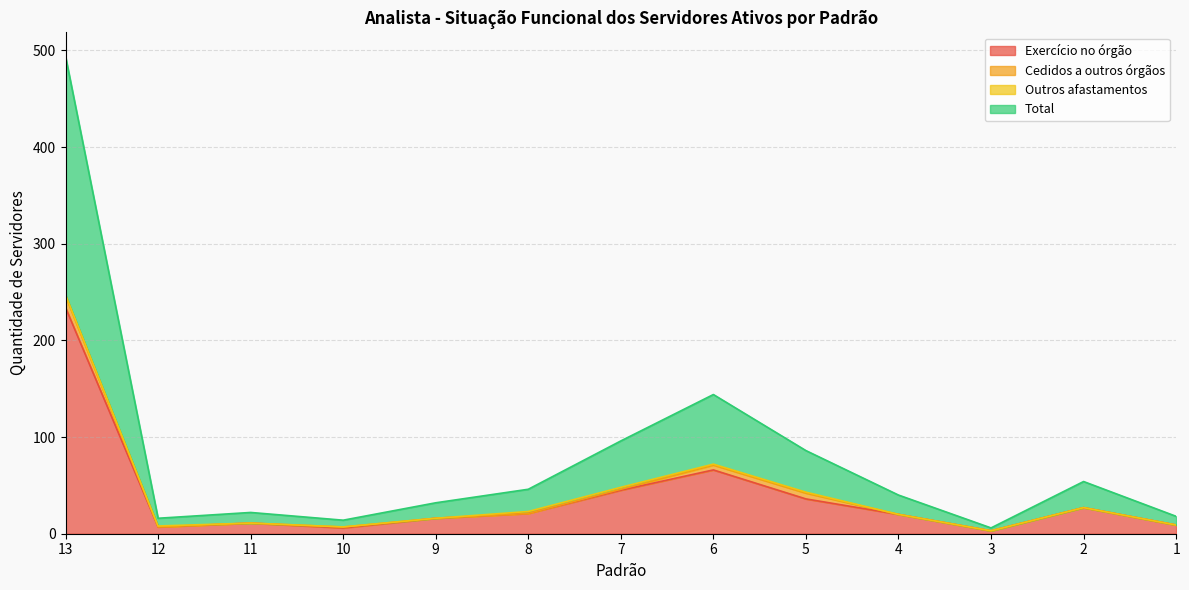

True or false: Exercício no órgão and Total cross at least once.

False